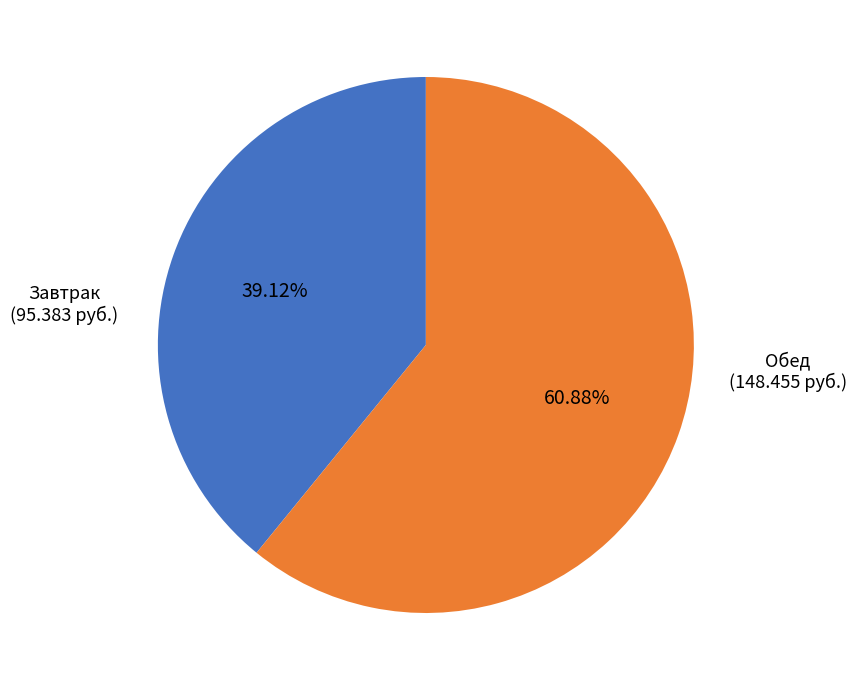

Which category has the biggest portion of the pie?

Обед